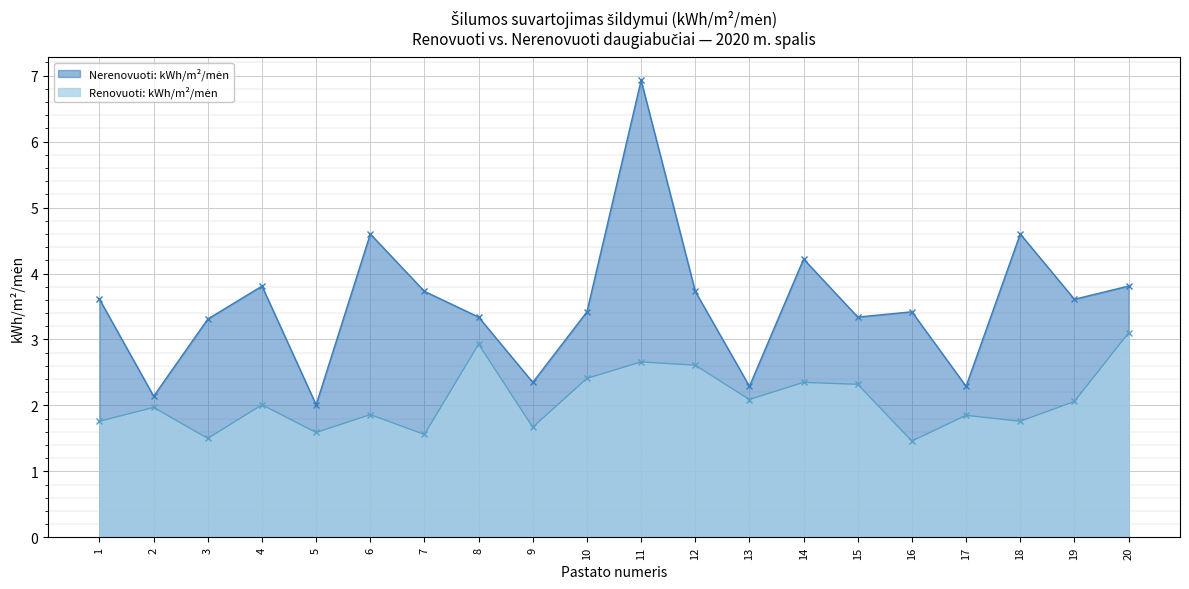

What is the difference between the Nerenovuoti: kWh/m2/men values at 15 and 1?

0.3